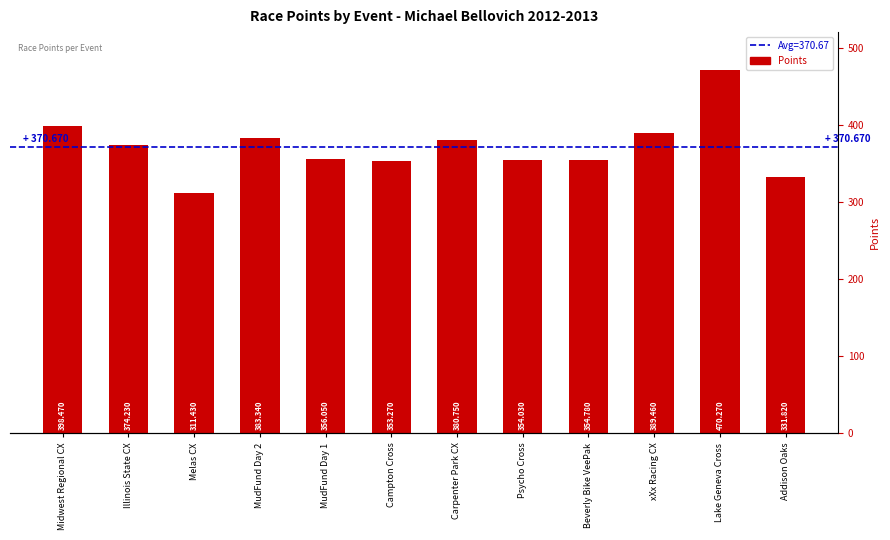

What is the label of the 2nd bar from the right?

Lake Geneva Cross